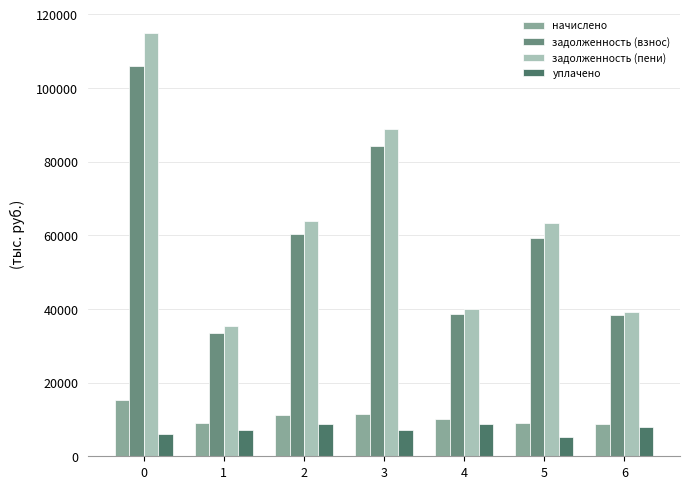

What is the sum of all начислено values?

75001.5